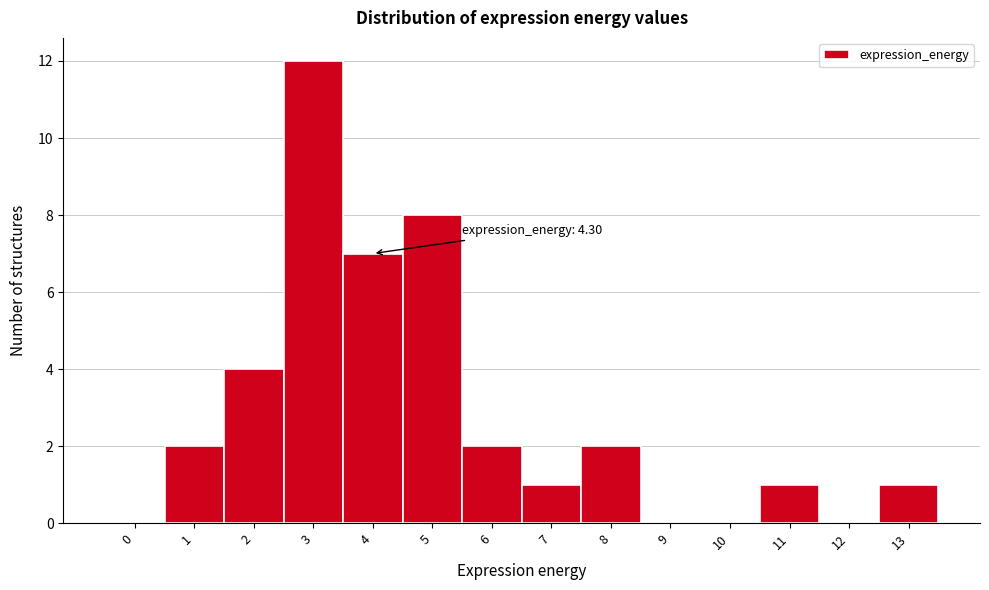

Which range on the x-axis has the tallest bar?

2.5 to 3.5